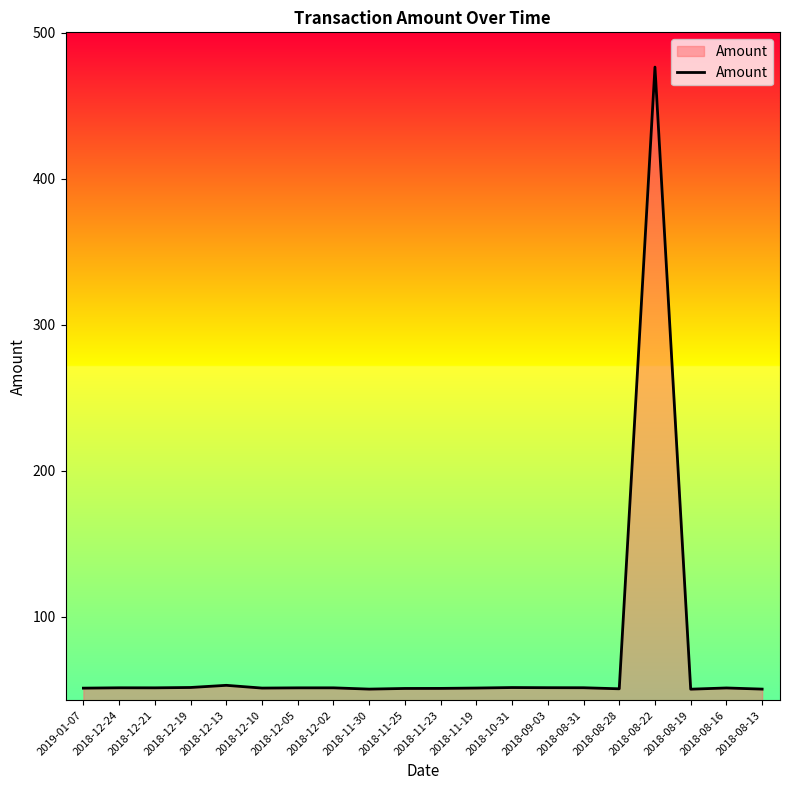

What is the difference between the maximum and minimum values?

426.4